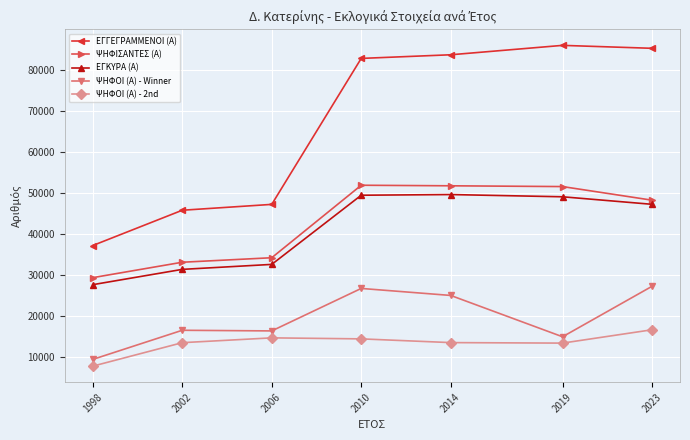

What is the difference between the ΨΗΦΟΙ (Α) - Winner values at 1998 and 2019?

5513